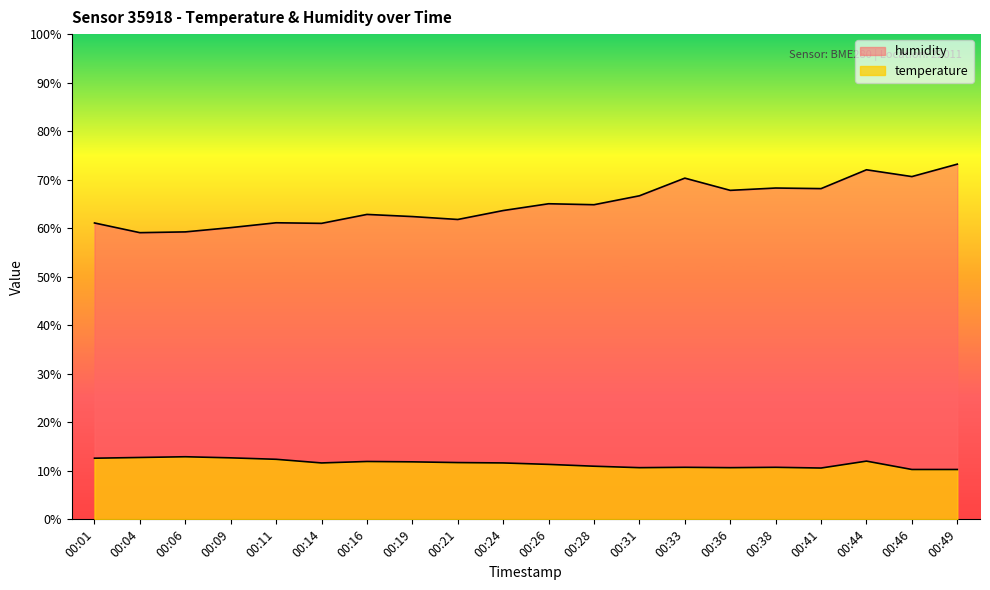

What is the total value across all series at 00:49?

83.5